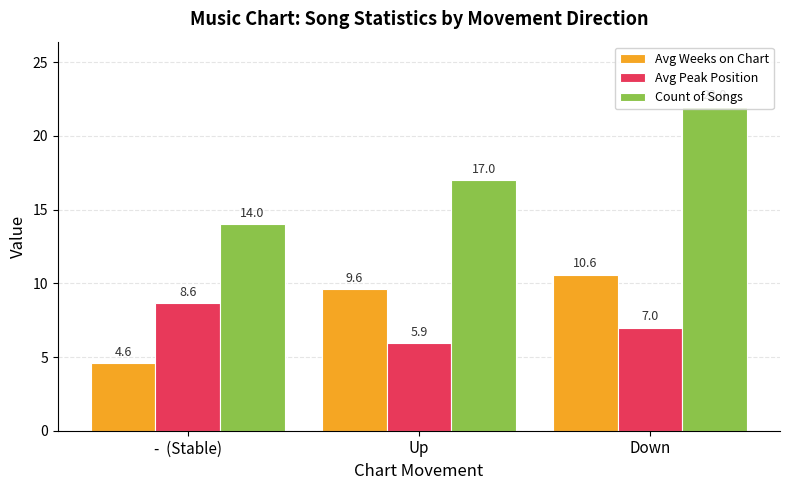

What are all the series names shown in the legend?

Avg Weeks on Chart, Avg Peak Position, Count of Songs